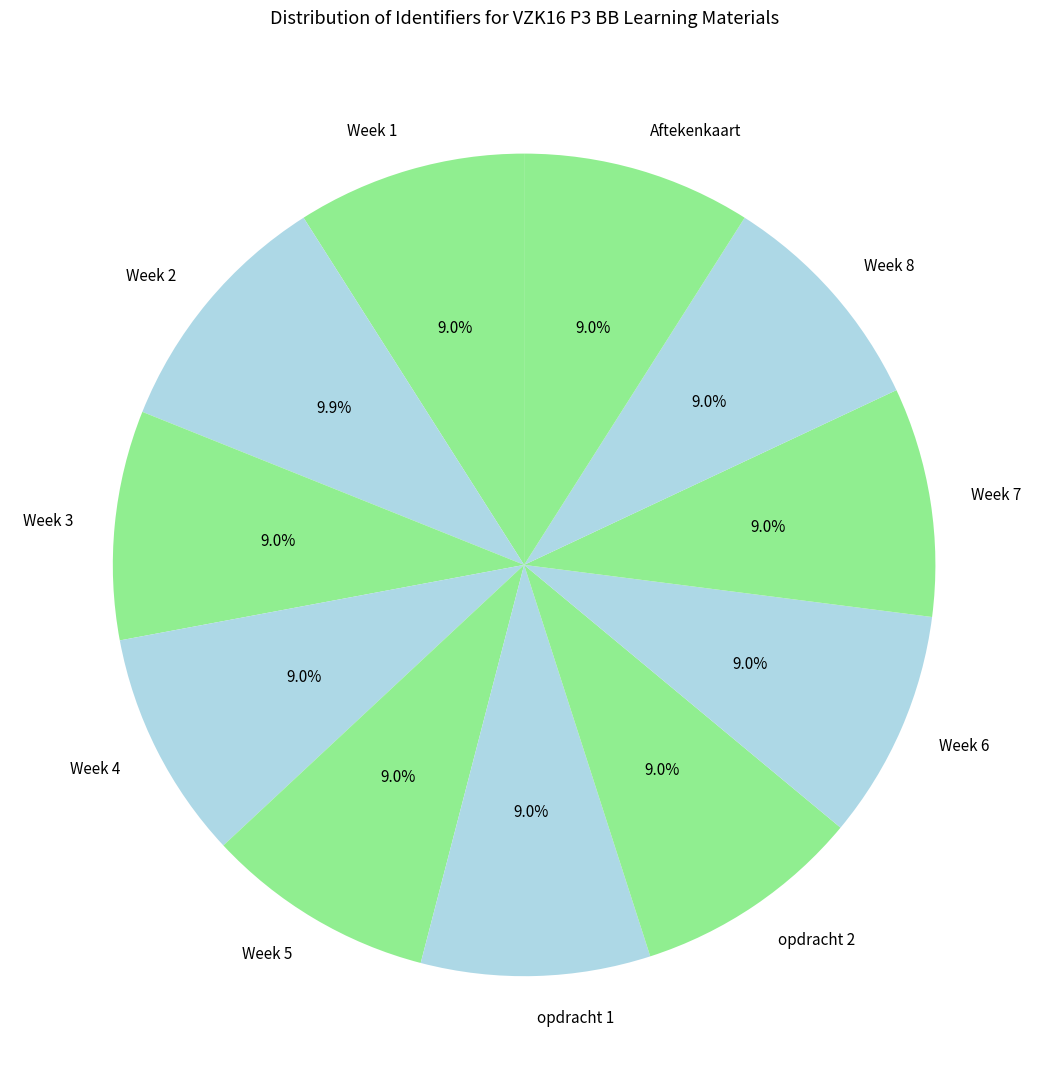

To the nearest percent, what is the combined percentage of Week 1 and opdracht 2?

18%